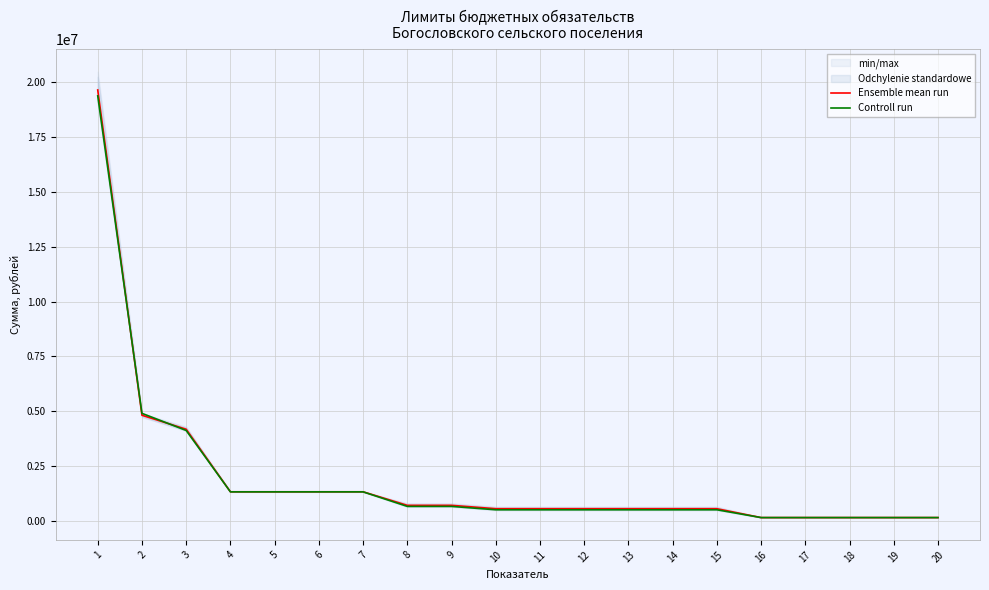

Which series has the largest total across all categories?

Ensemble mean run